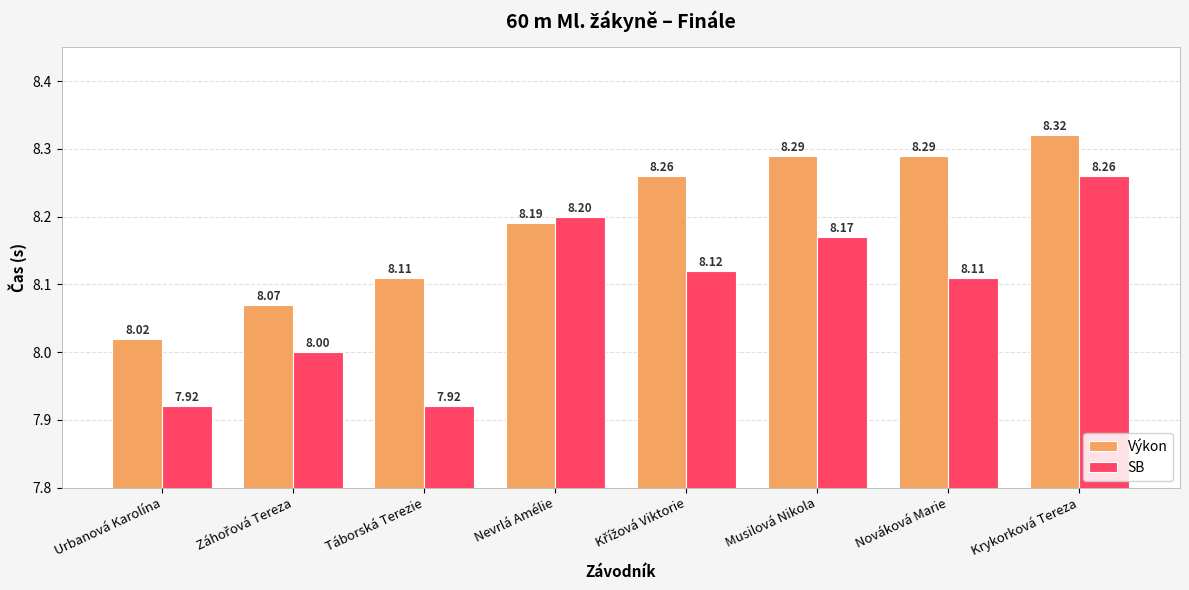

At how many categories does at least one series exceed 8?

8